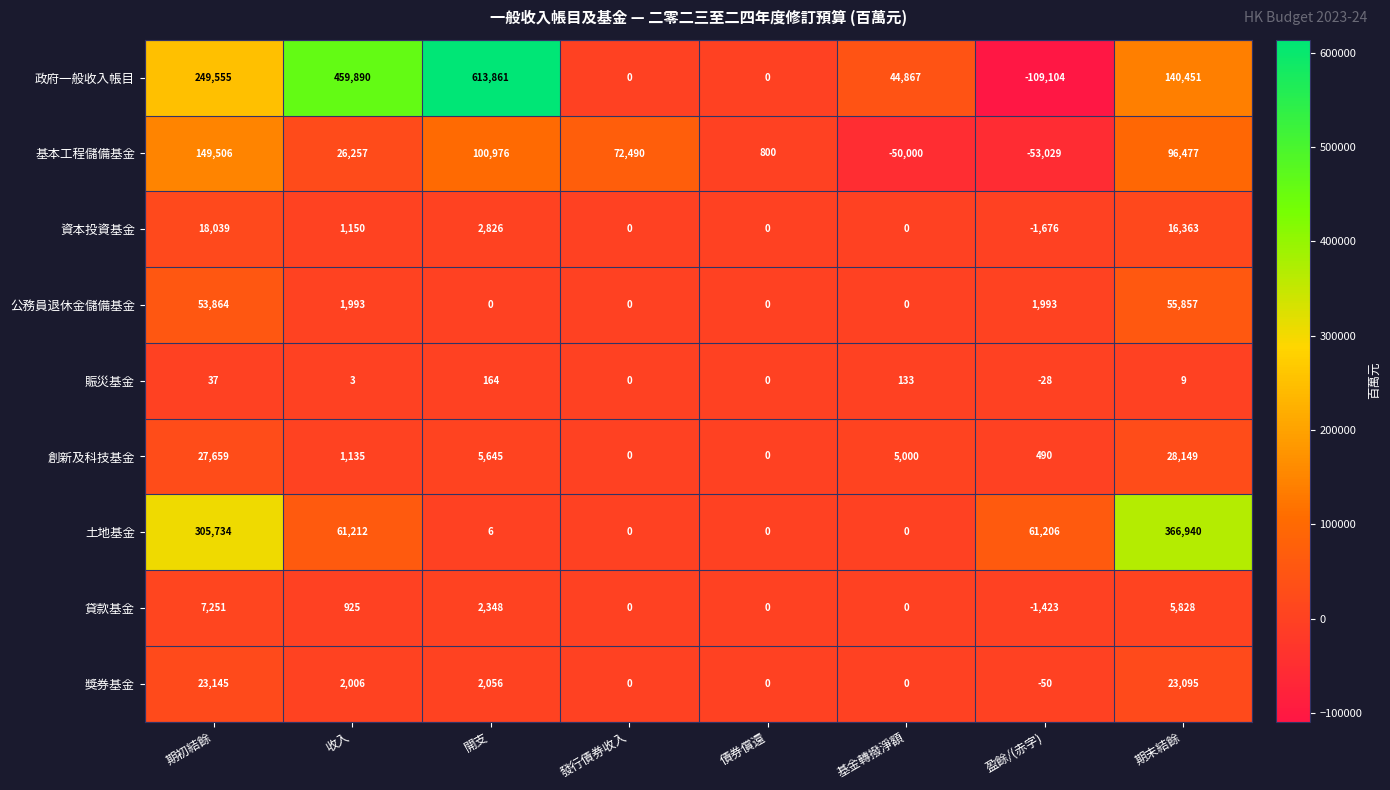

What is the approximate value of 獎券基金 at 盈餘/(赤字), to the nearest 50?

-50